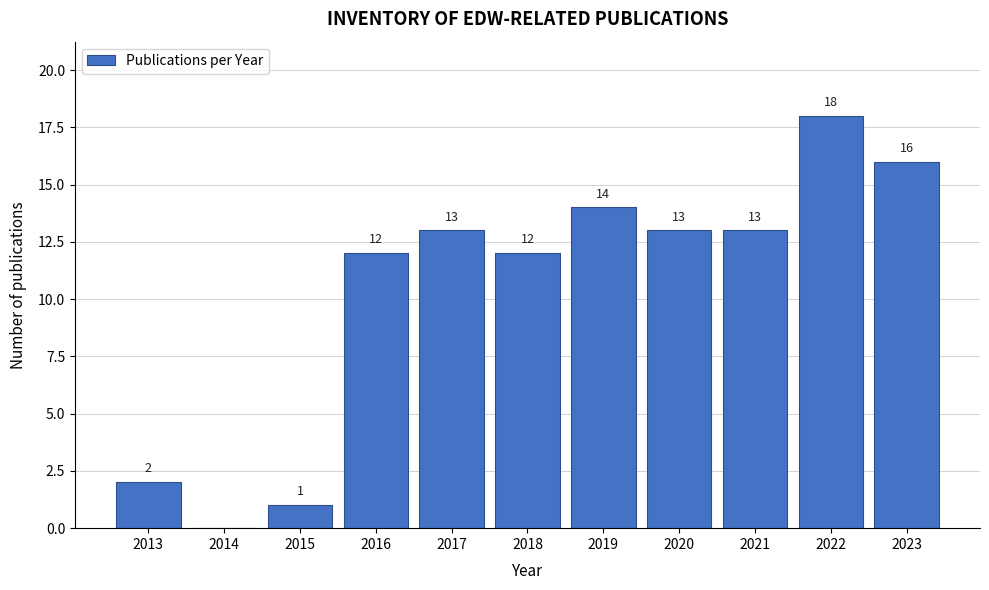

Reading left to right, list all the values displayed in this chart.

2013=2	2014=0	2015=1	2016=12	2017=13	2018=12	2019=14	2020=13	2021=13	2022=18	2023=16